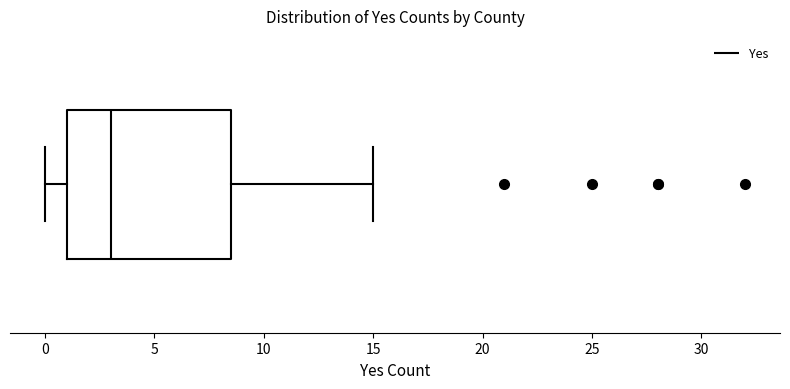

Transcribe this box plot: give where the median line is, the range the box spans, and where the two whiskers end, as read against the x-axis. The values are not printed on the chart, so give them approximately, as read against the axis.

median 3.0, box 1.0 to 8.5, whiskers 0.0 to 15.0